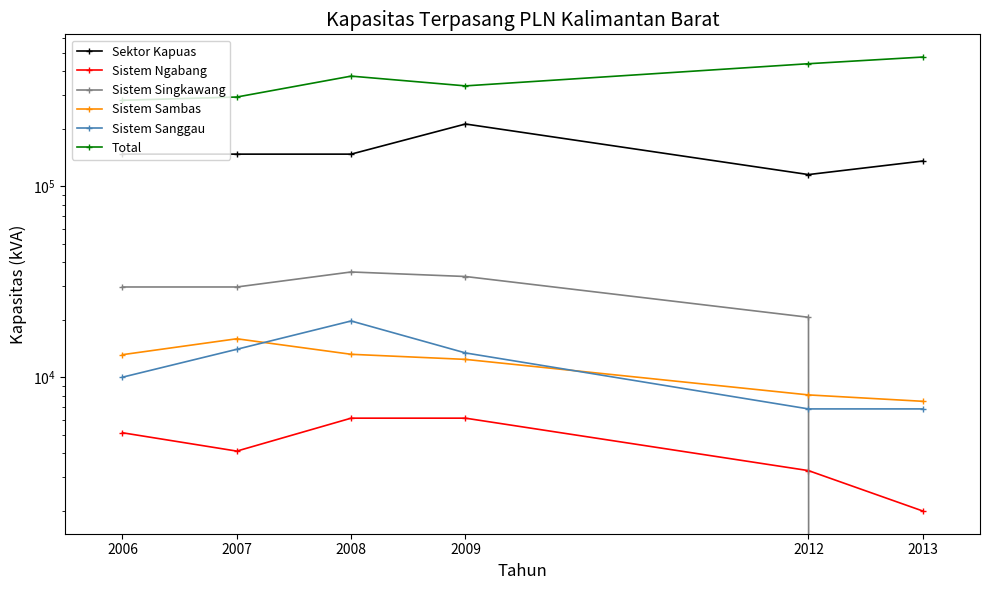

At which label does Total reach its minimum?

2006